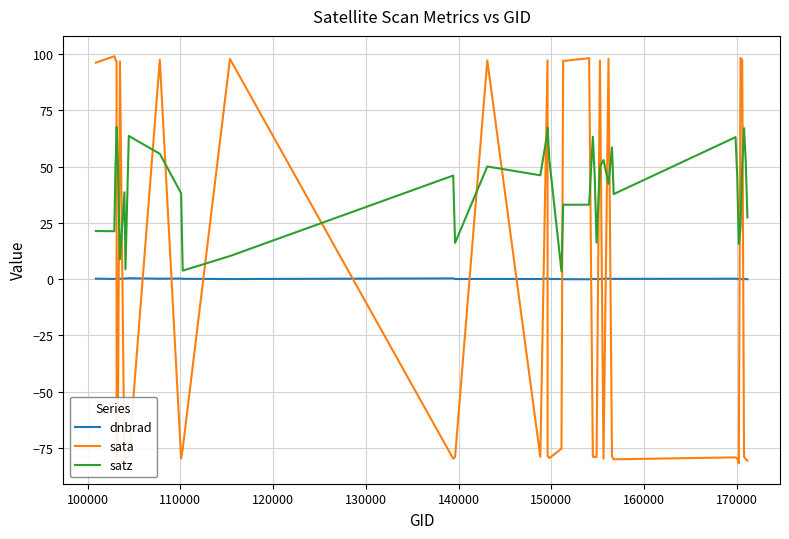

Which series has the largest total across all categories?

satz